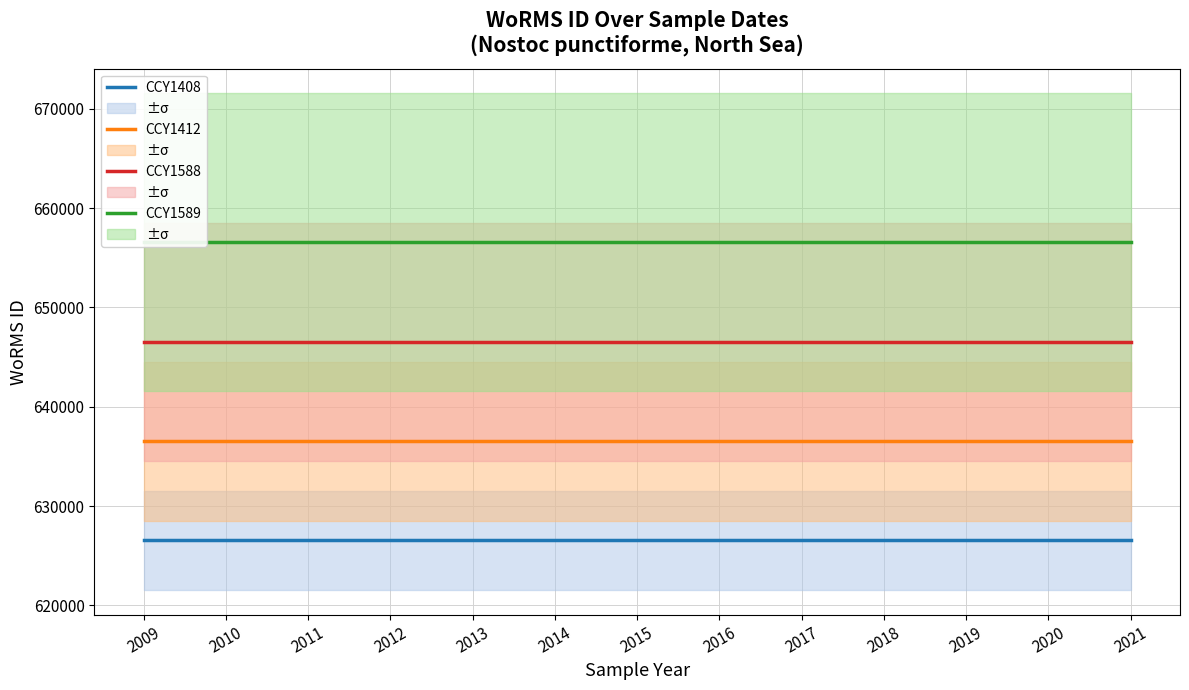

Is it true that CCY1412 equals 636540 at 2016?

True